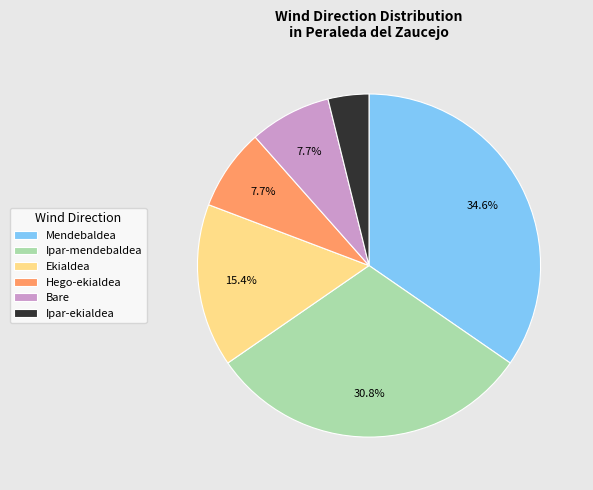

To the nearest percent, what is the difference between the largest and smallest slice percentages?

31%